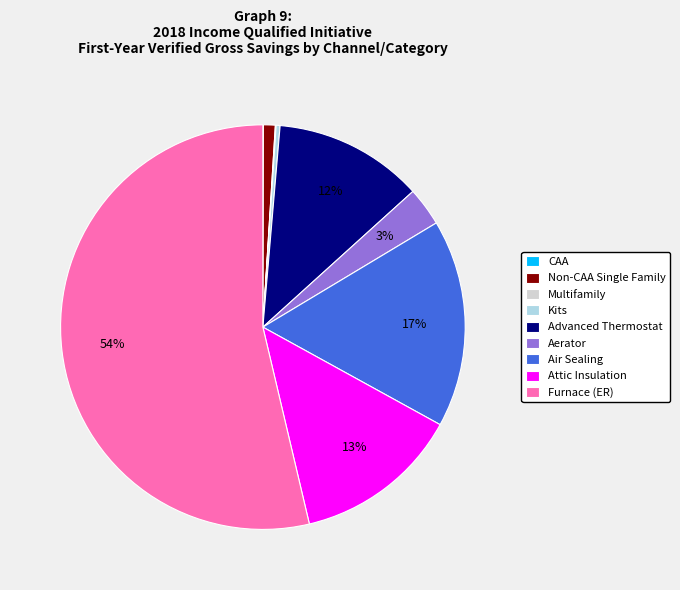

To the nearest percent, what is the combined percentage of Air Sealing and Aerator?

20%